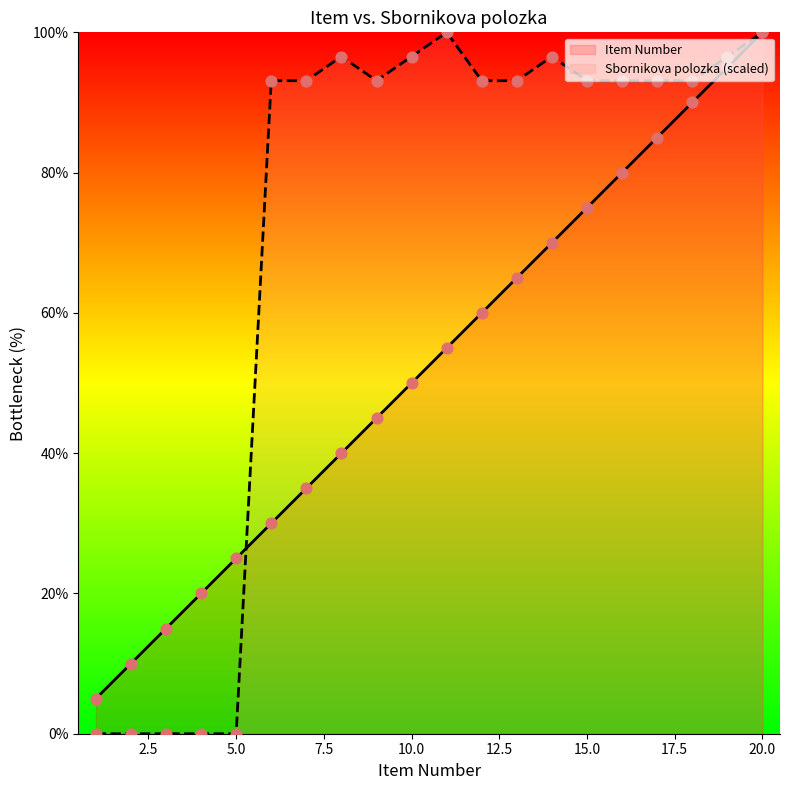

What are all the series names shown in the legend?

Item Number, Sbornikova polozka (scaled)